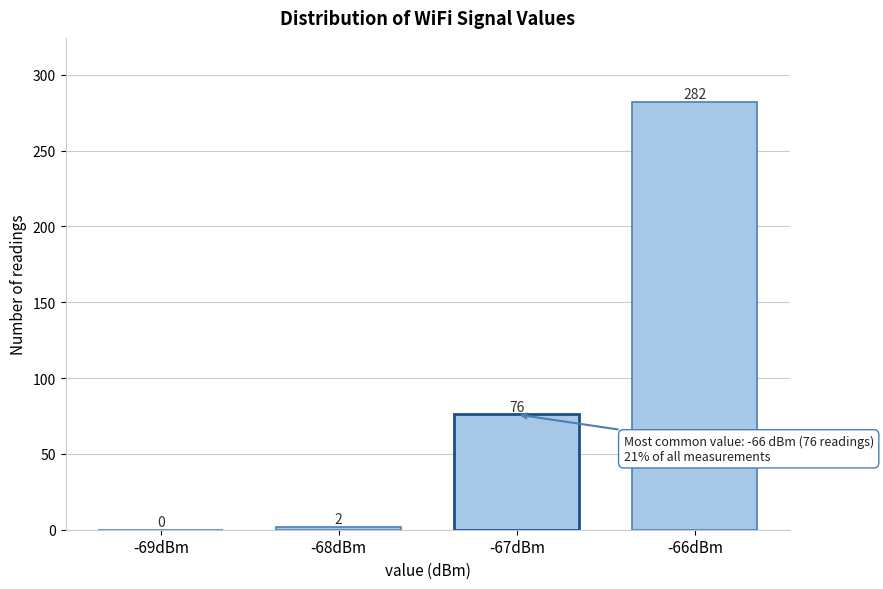

Reading left to right, what are all the values shown in this chart?

-69dBm=0	-68dBm=2	-67dBm=76	-66dBm=282